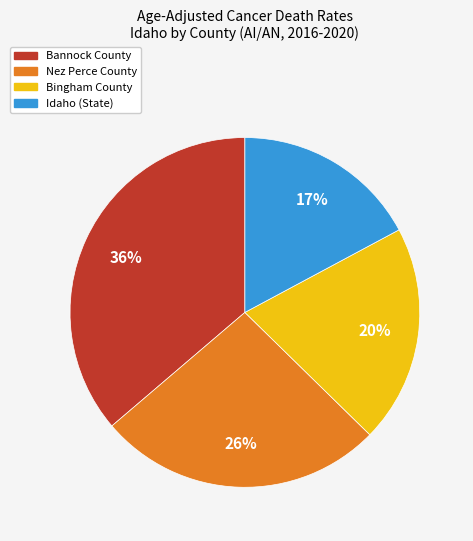

Which slice is the smallest?

Idaho (State)